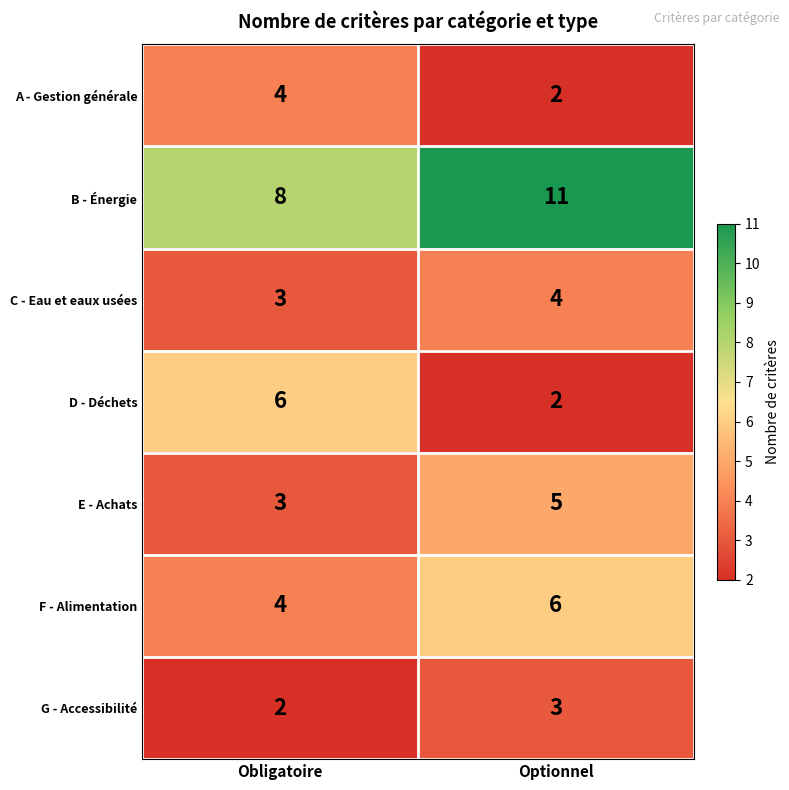

What is the maximum value for C - Eau et eaux usées?

4